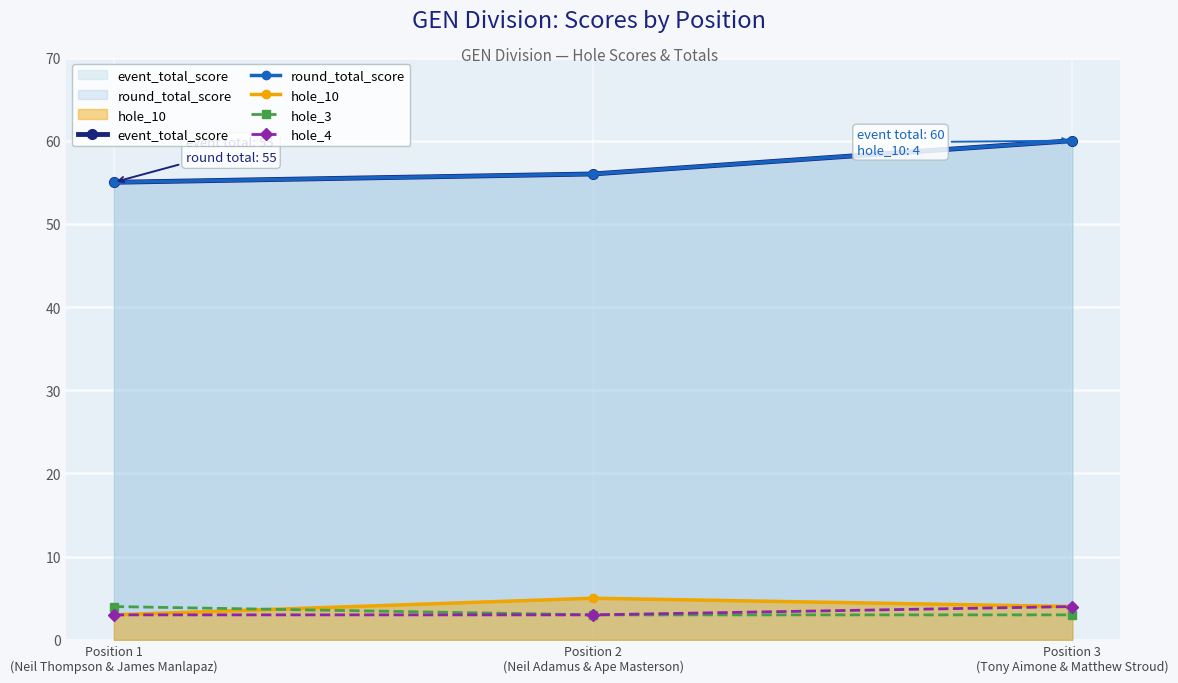

Reading left to right, list all the values displayed in this chart.

event_total_score: Position 1
(Neil Thompson & James Manlapaz)=55	Position 2
(Neil Adamus & Ape Masterson)=56	Position 3
(Tony Aimone & Matthew Stroud)=60
round_total_score: Position 1
(Neil Thompson & James Manlapaz)=55	Position 2
(Neil Adamus & Ape Masterson)=56	Position 3
(Tony Aimone & Matthew Stroud)=60
hole_10: Position 1
(Neil Thompson & James Manlapaz)=3	Position 2
(Neil Adamus & Ape Masterson)=5	Position 3
(Tony Aimone & Matthew Stroud)=4
hole_3: Position 1
(Neil Thompson & James Manlapaz)=4	Position 2
(Neil Adamus & Ape Masterson)=3	Position 3
(Tony Aimone & Matthew Stroud)=3
hole_4: Position 1
(Neil Thompson & James Manlapaz)=3	Position 2
(Neil Adamus & Ape Masterson)=3	Position 3
(Tony Aimone & Matthew Stroud)=4